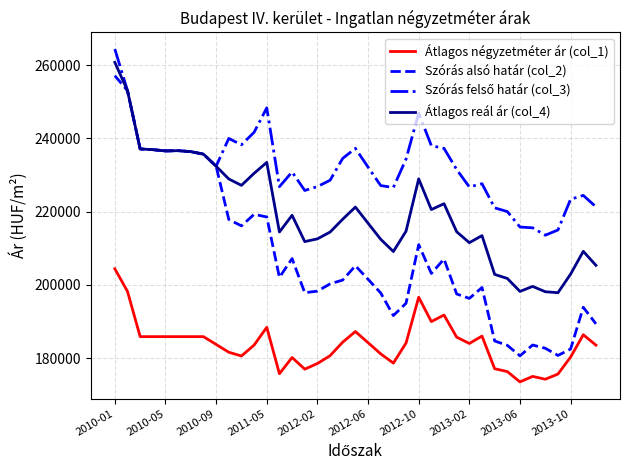

How many values in the Átlagos reál ár (col_4) series are below 216831?

19